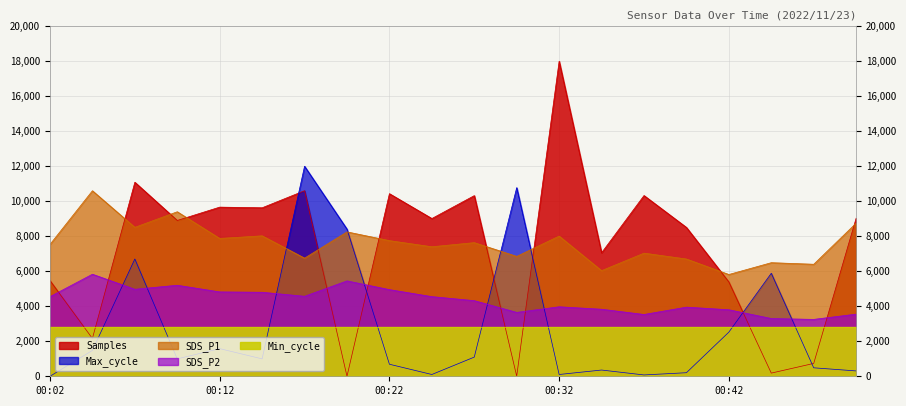

Does the chart have visible grid lines?

Yes